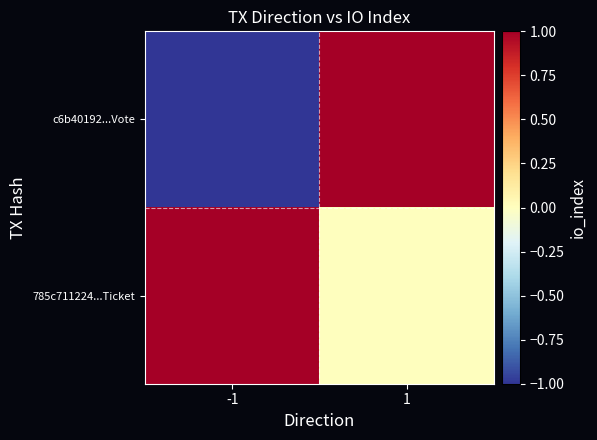

At 1, list the series in order from largest to smallest.

c6b40192...Vote, 785c711224...Ticket